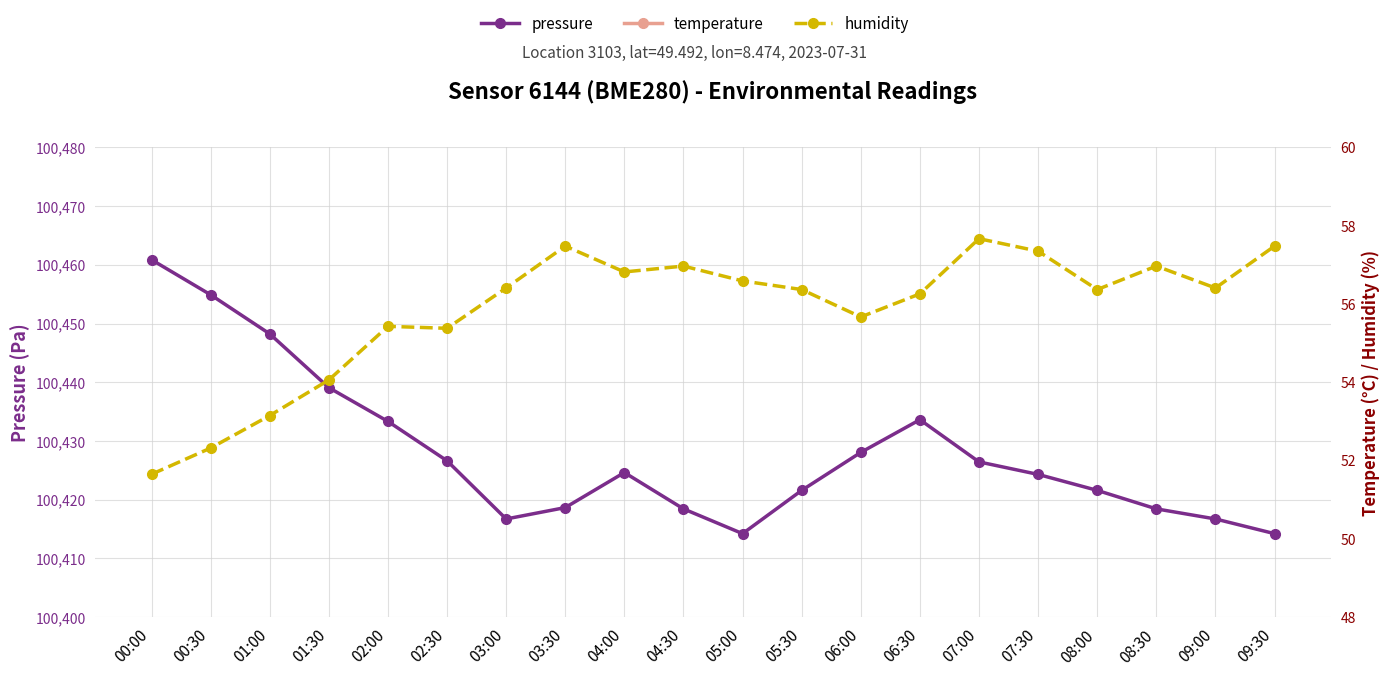

At how many categories does at least one series exceed 9168?

20